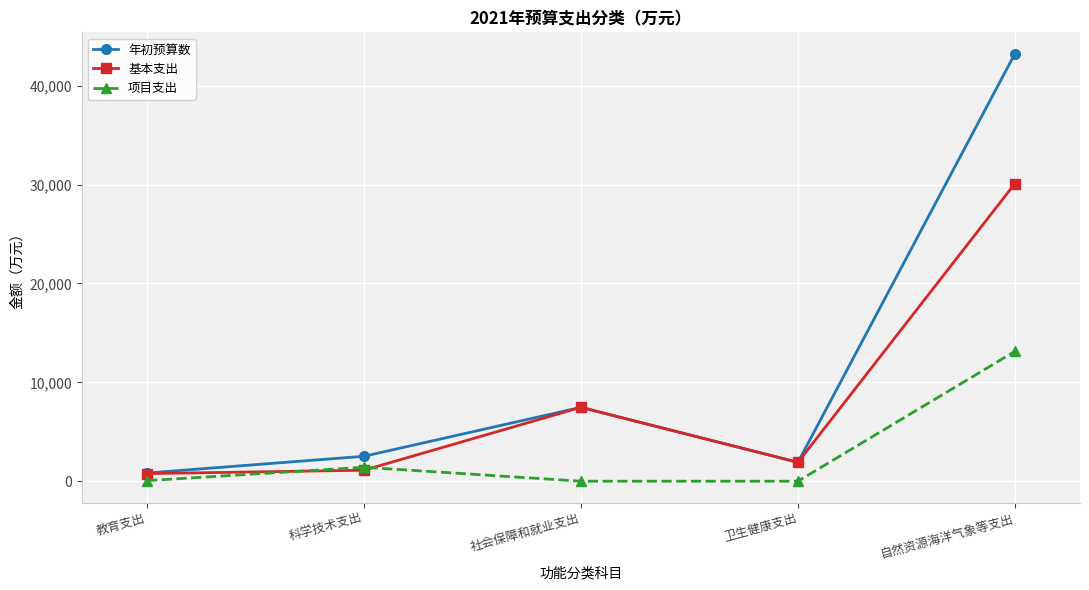

What is the maximum value for 基本支出?

30102.0